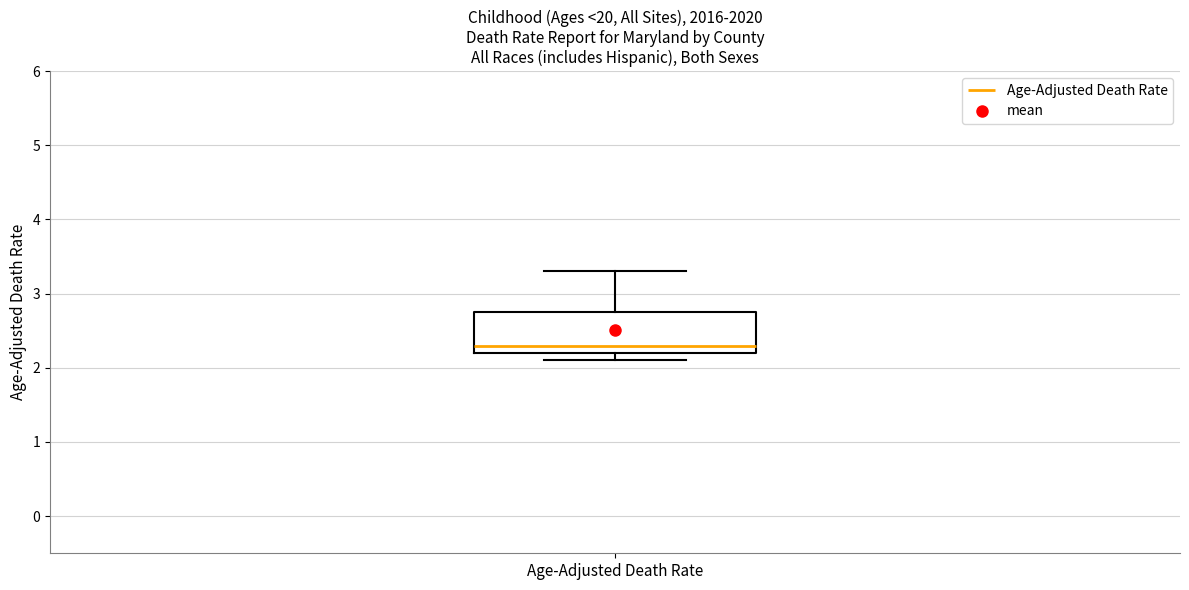

Where does the upper whisker of the box for Age-Adjusted Death Rate end on the y-axis? The values are not printed on the chart, so give them approximately, as read against the axis.

3.3